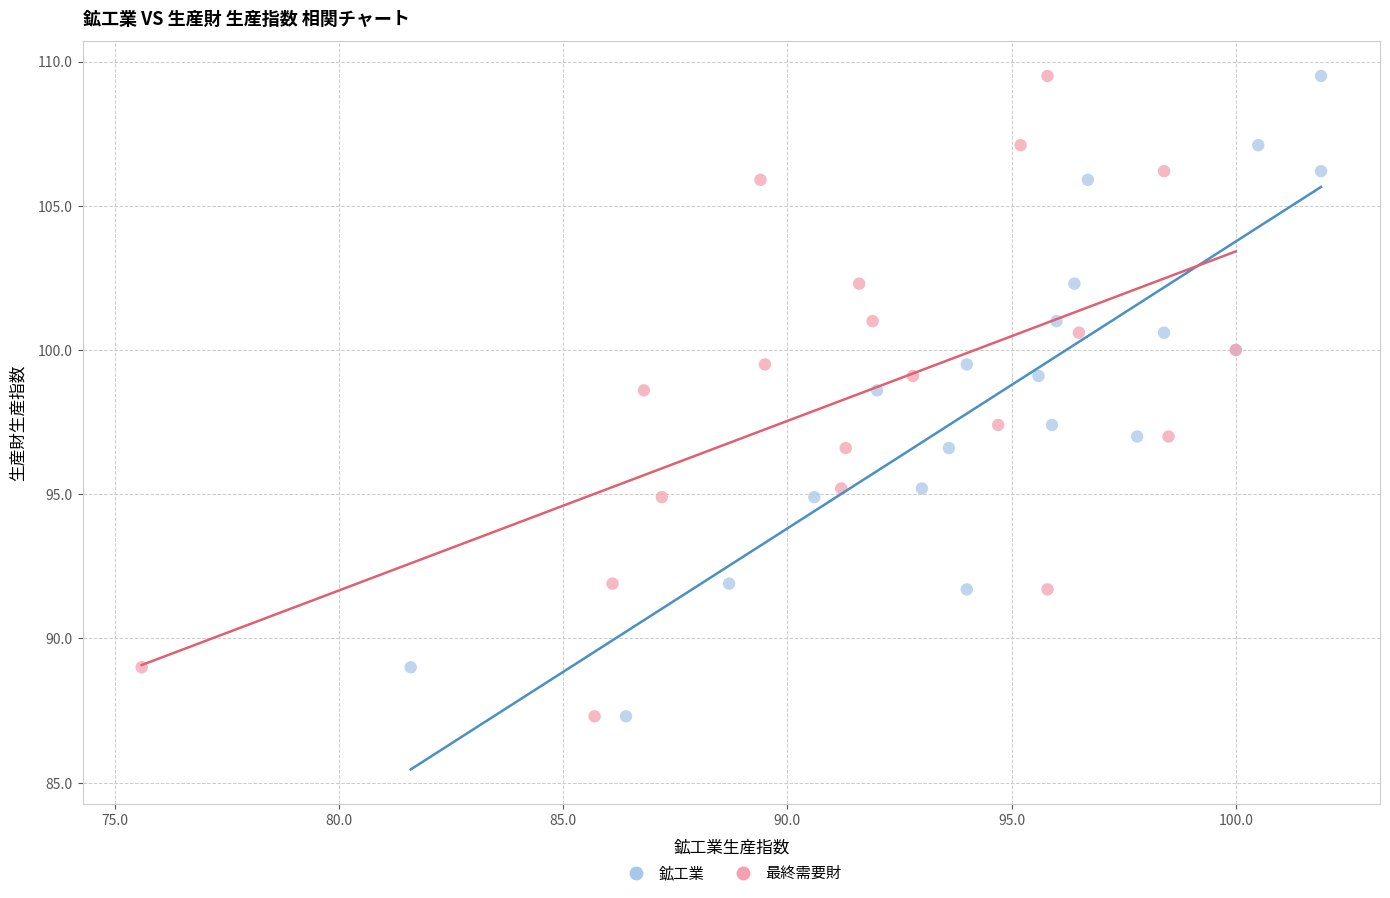

What are all the series names shown in the legend?

鉱工業, 最終需要財